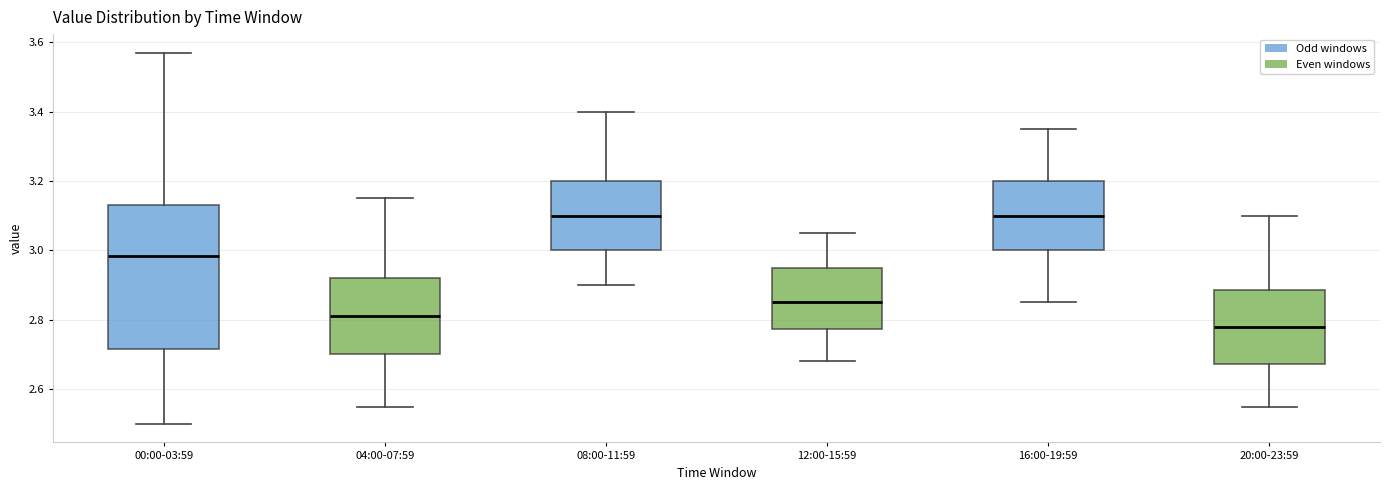

Reading left to right, transcribe this box plot: for each box, give where its median line is, the range the box spans, and where its two whiskers end, as read against the y-axis. The values are not printed on the chart, so give them approximately, as read against the axis.

00:00-03:59: median 2.98, box 2.72 to 3.14, whiskers 2.50 to 3.58
04:00-07:59: median 2.82, box 2.70 to 2.92, whiskers 2.56 to 3.16
08:00-11:59: median 3.10, box 3.00 to 3.20, whiskers 2.90 to 3.40
12:00-15:59: median 2.86, box 2.78 to 2.96, whiskers 2.68 to 3.06
16:00-19:59: median 3.10, box 3.00 to 3.20, whiskers 2.86 to 3.36
20:00-23:59: median 2.78, box 2.68 to 2.88, whiskers 2.56 to 3.10